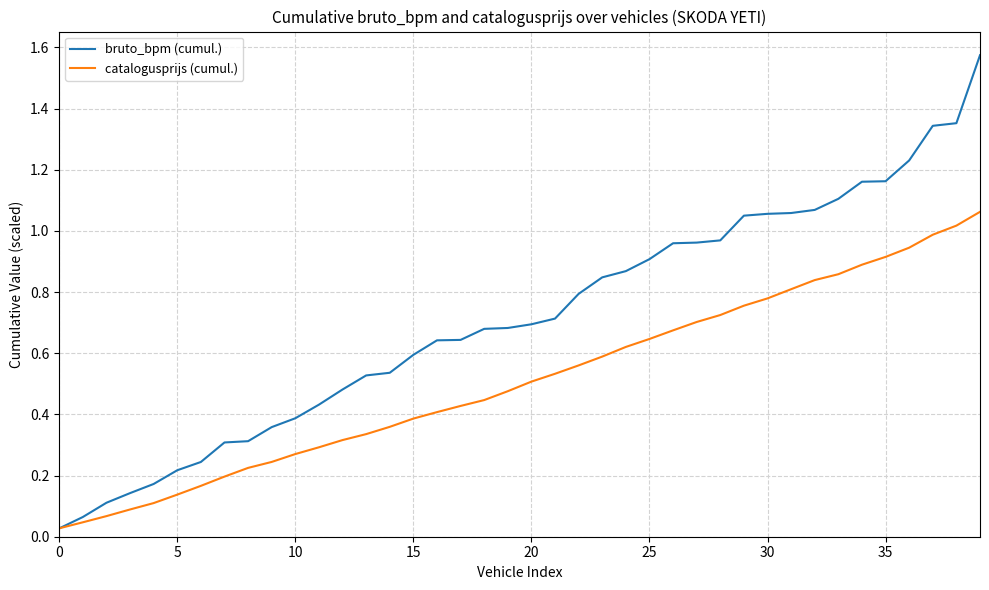

Which series has the largest range (max minus min)?

bruto_bpm (cumul.)